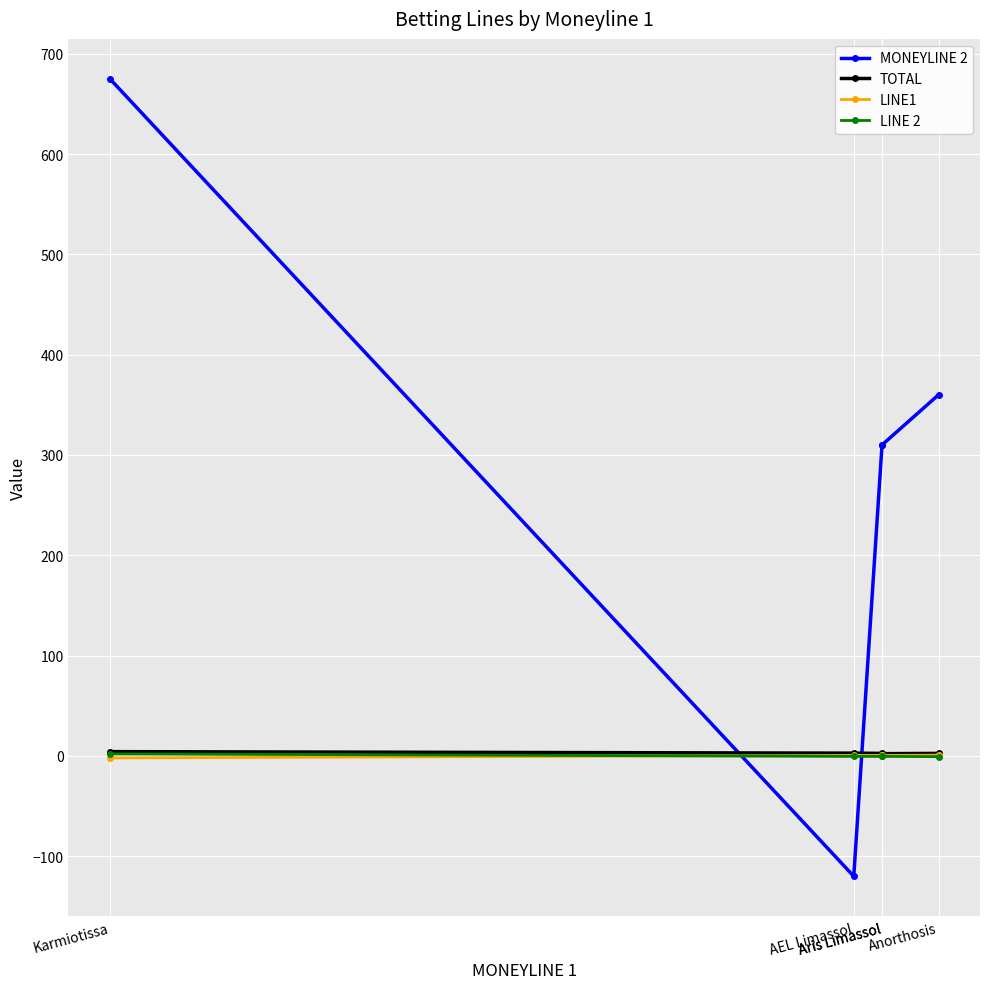

What is the difference between the maximum and minimum values in the MONEYLINE 2 series?

795.0